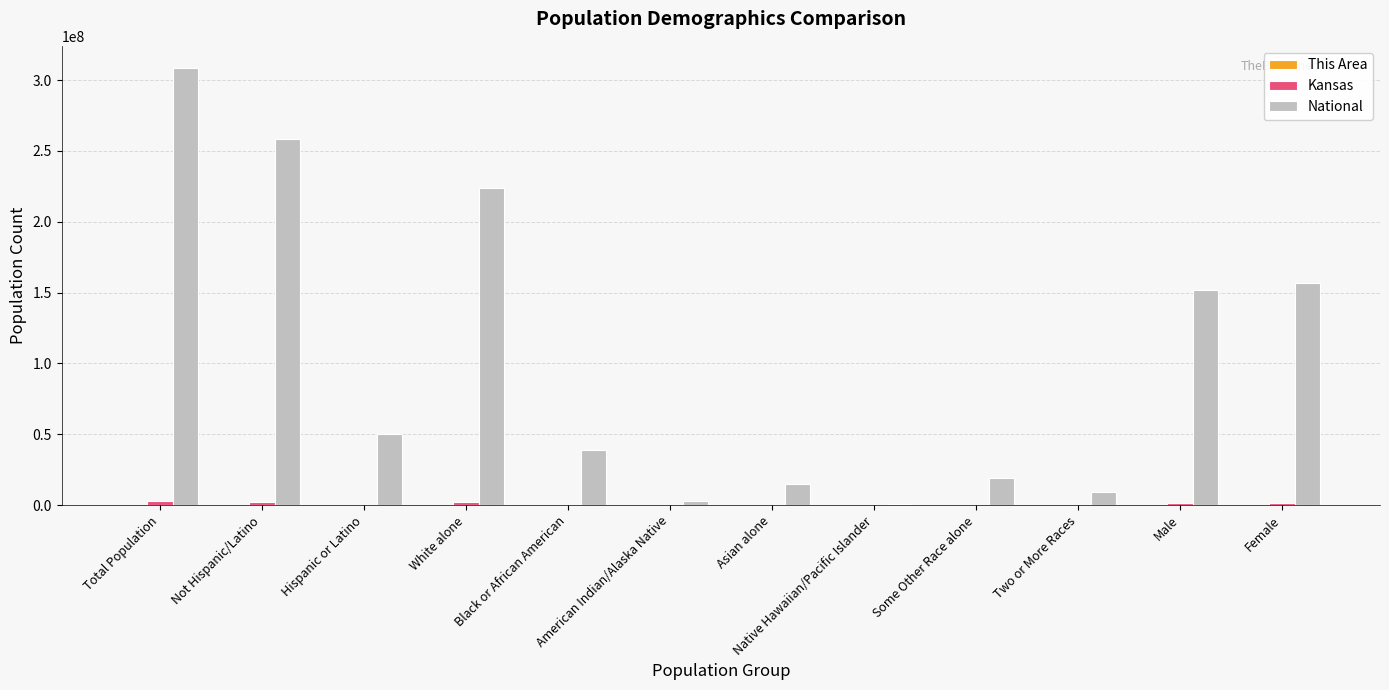

At which category is the sum across all series the highest?

Total Population